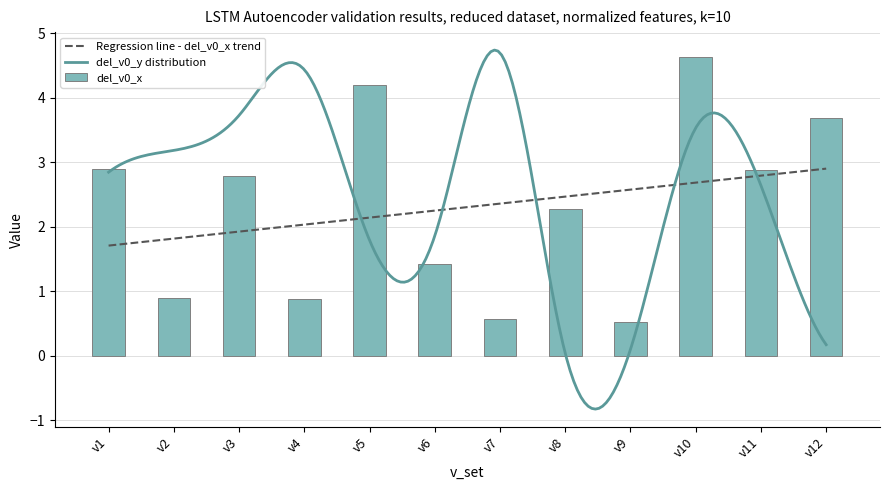

Is it true that the value at v10 is 4.6?

True